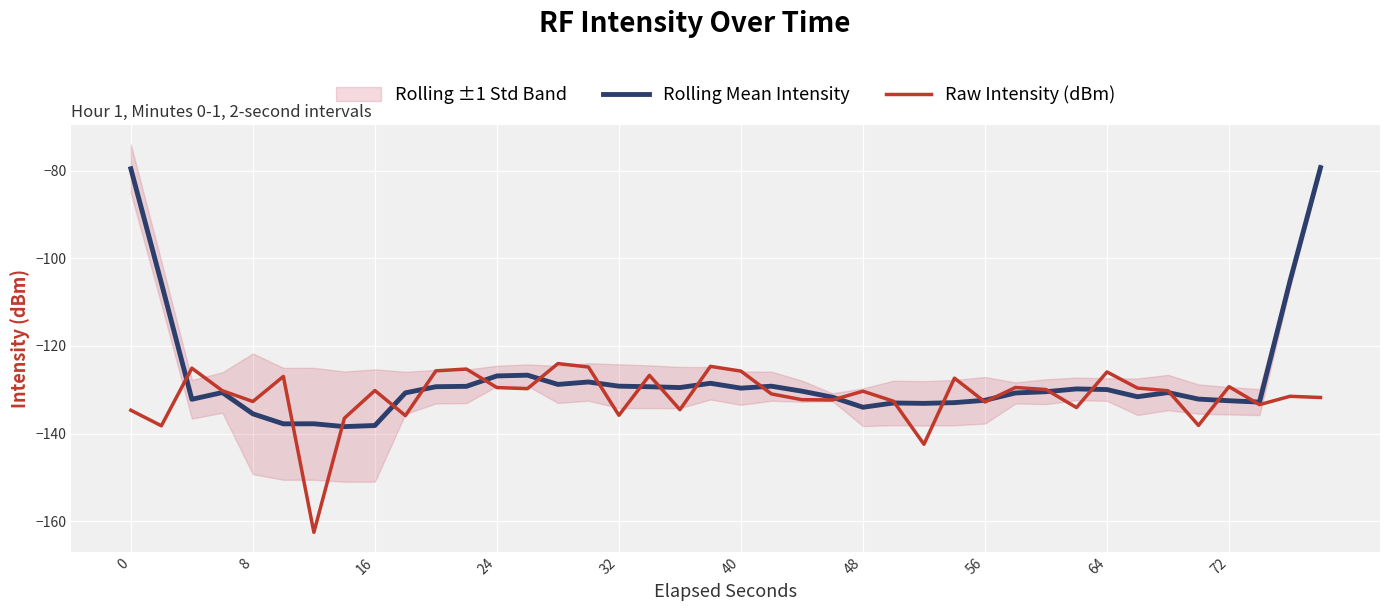

Reading left to right, extract all data points from this chart.

Rolling Mean Intensity: -79.6	-105.6	-132.2	-130.6	-135.5	-137.8	-137.8	-138.4	-138.1	-130.7	-129.3	-129.2	-126.8	-126.7	-128.8	-128.2	-129.2	-129.3	-129.5	-128.5	-129.6	-129.2	-130.3	-131.7	-134.0	-133.0	-133.1	-132.9	-132.4	-130.7	-130.4	-129.8	-129.9	-131.6	-130.6	-132.1	-132.5	-132.8	-105.2	-79.3
Raw Intensity (dBm): -134.7	-138.2	-125.1	-130.2	-132.7	-126.9	-162.5	-136.5	-130.2	-135.9	-125.7	-125.3	-129.5	-129.7	-124.0	-124.8	-135.8	-126.7	-134.5	-124.6	-125.7	-130.9	-132.3	-132.3	-130.3	-132.6	-142.4	-127.3	-132.8	-129.5	-129.9	-134.1	-125.9	-129.6	-130.2	-138.1	-129.3	-133.4	-131.5	-131.8